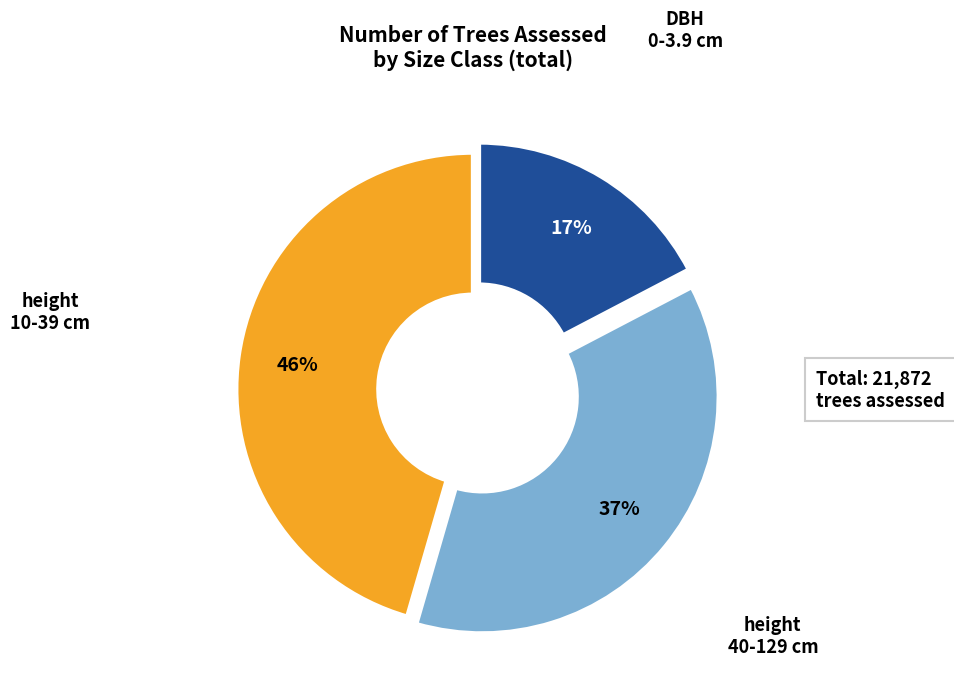

Which category has the biggest portion of the pie?

height 10-39 cm